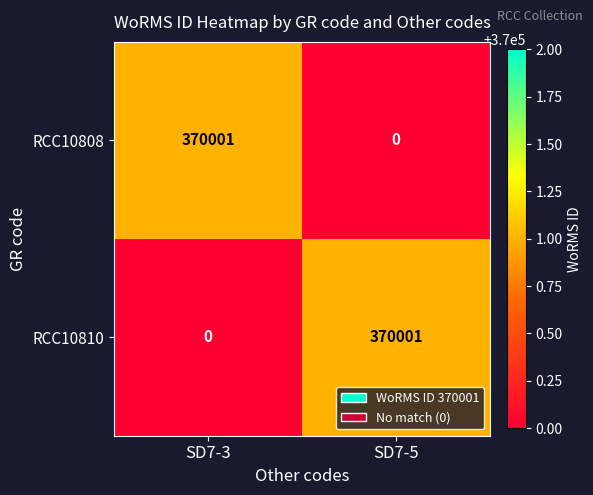

How many data points does each series have?

2